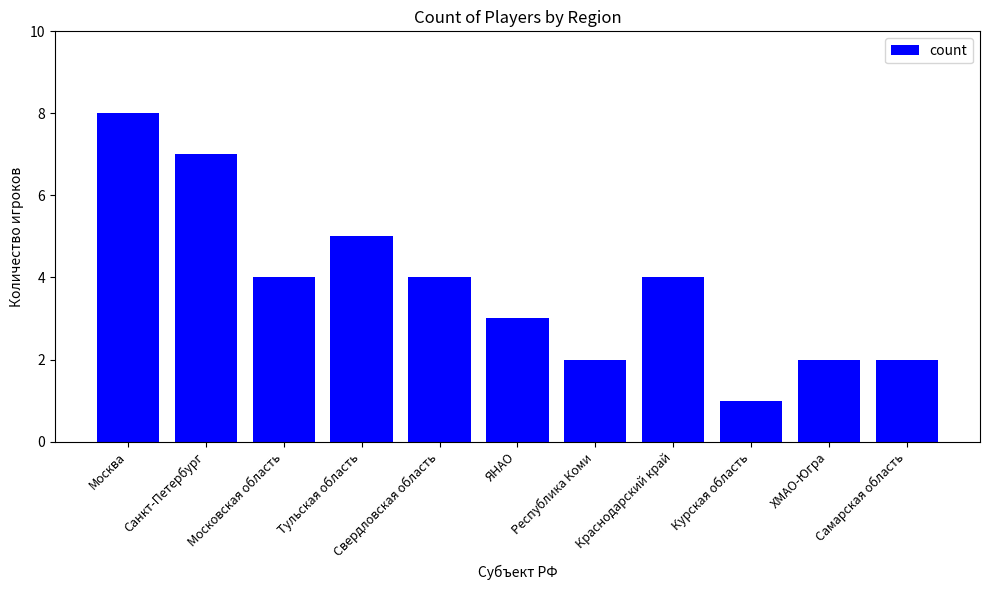

What is the sum of the values at Самарская область and Санкт-Петербург?

9